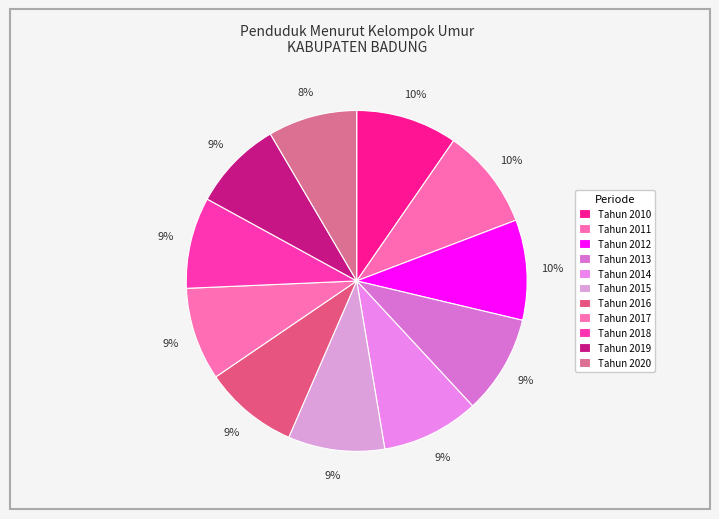

Count the number of slices in the pie.

11